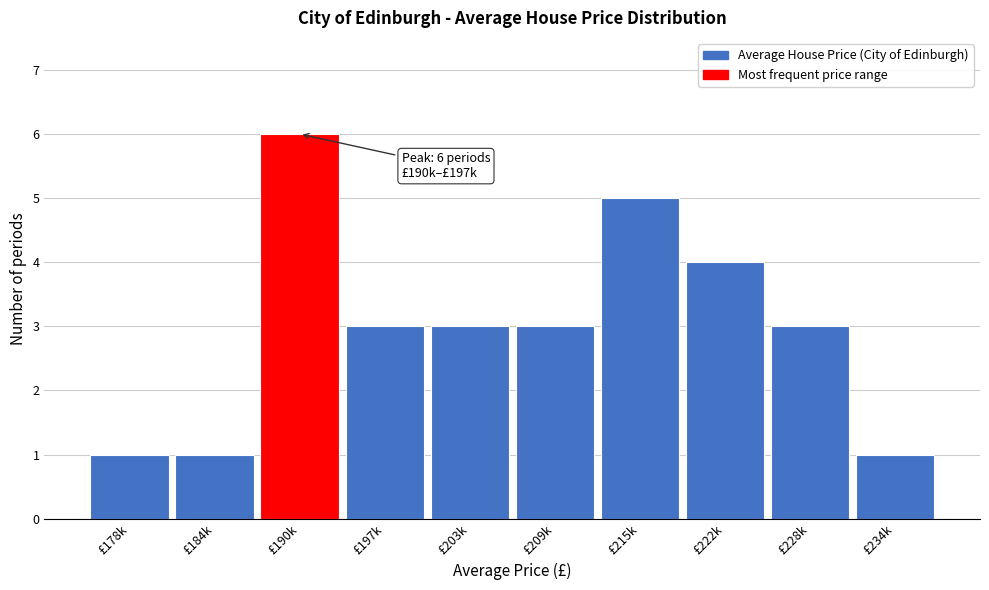

Reading left to right, what are all the values shown in this chart?

1	1	6	3	3	3	5	4	3	1